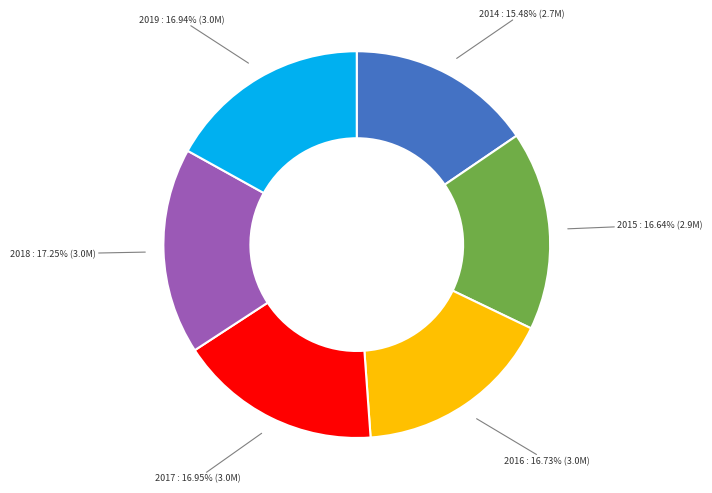

Is there any slice that represents more than half of the pie?

No